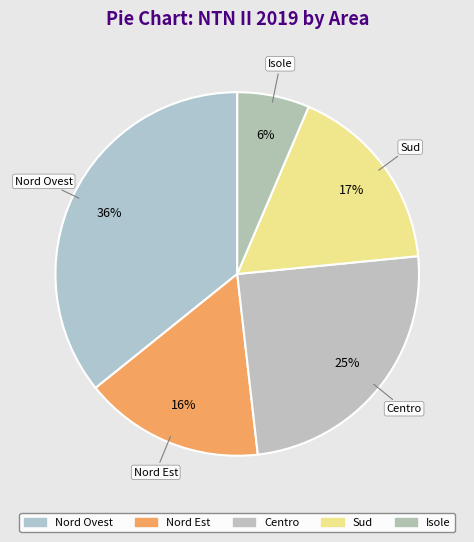

Count the number of slices in the pie.

5